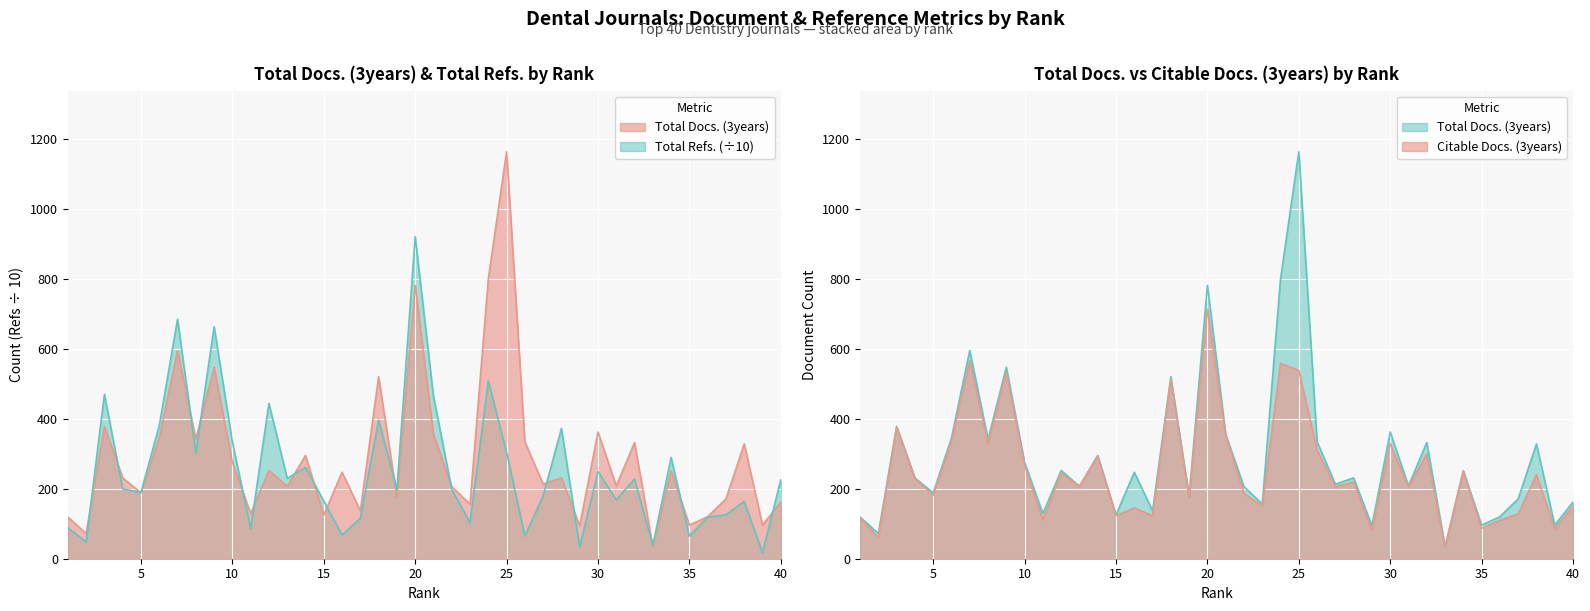

How many data points does each series have?

40